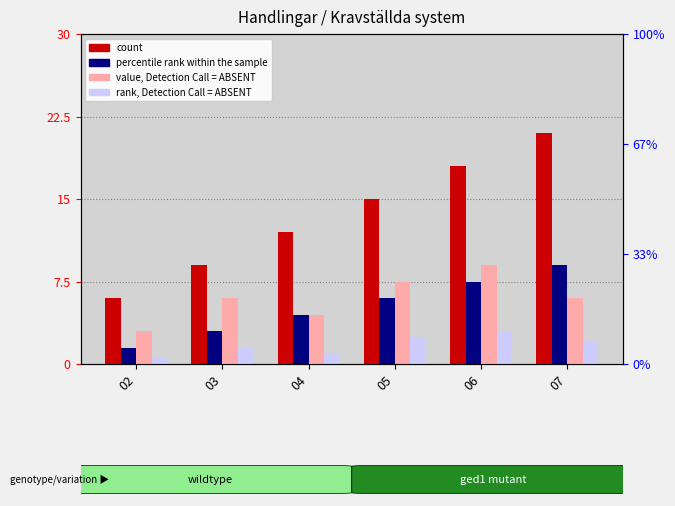

At which label is count closest to 4?

04